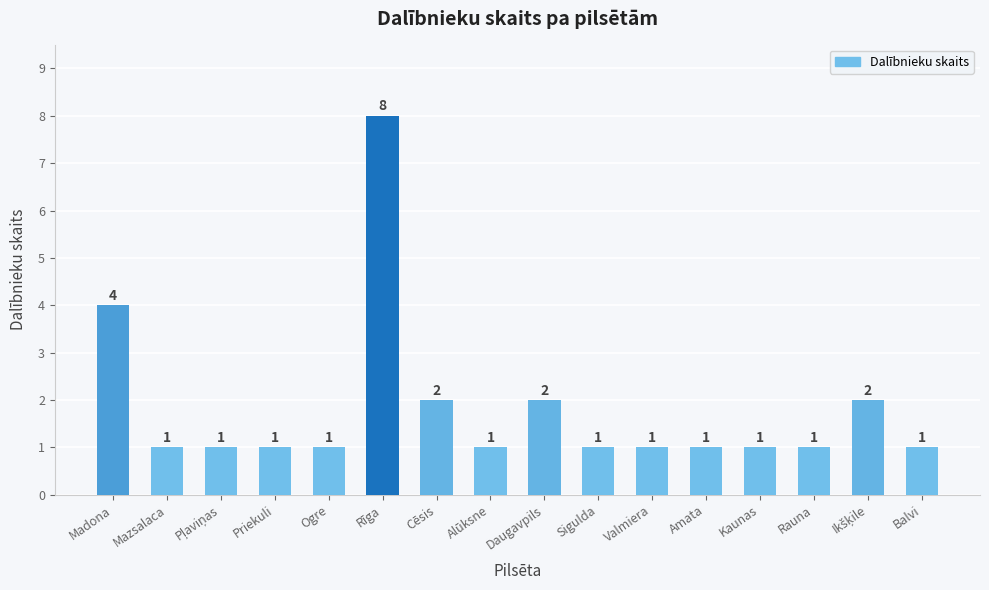

The value at Ogre is 1. True or false?

True